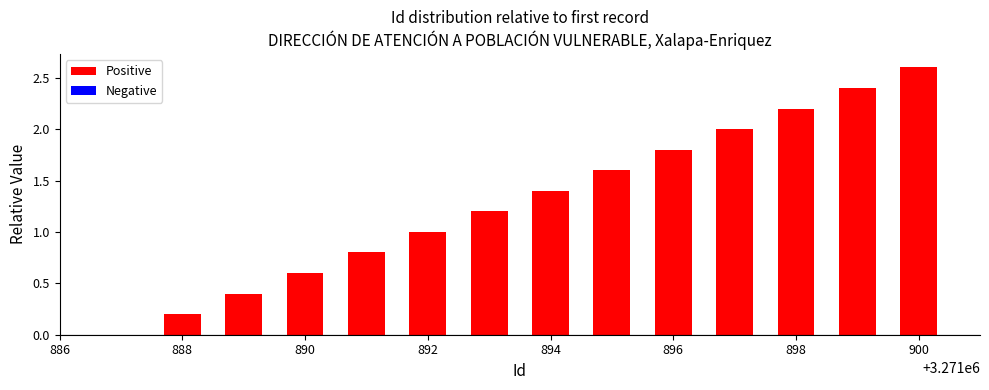

What is the maximum value shown in the chart?

2.6